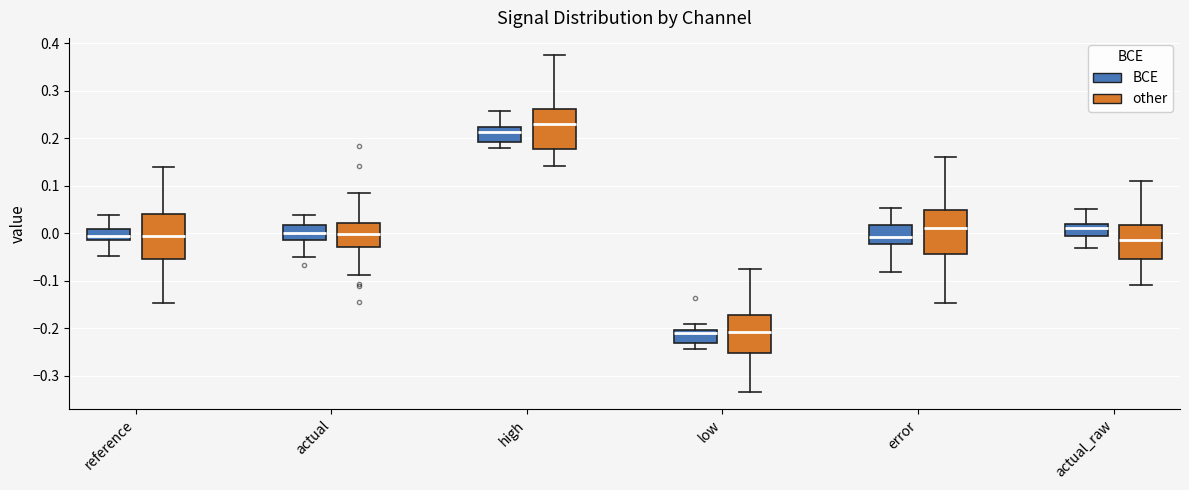

Which box has the highest median line?

high (other)